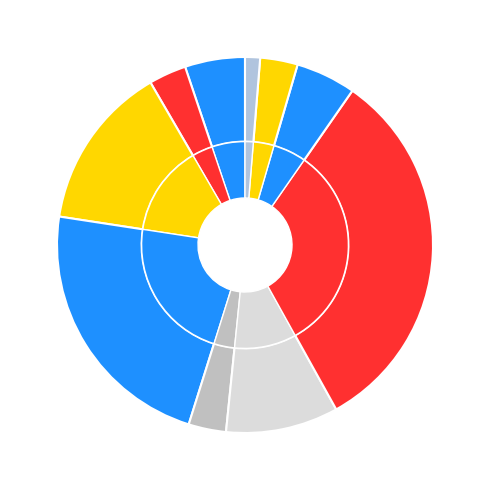

What is the total percentage of 应急管理专项经费 and 应急预案编制、演练专项经费?

37.4%